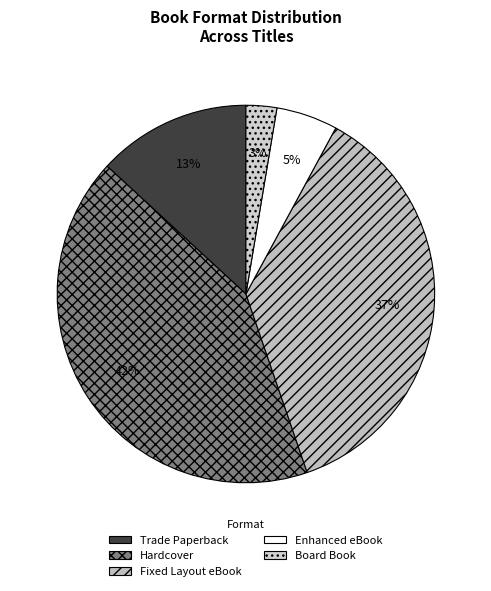

Which category has the biggest portion of the pie?

Hardcover